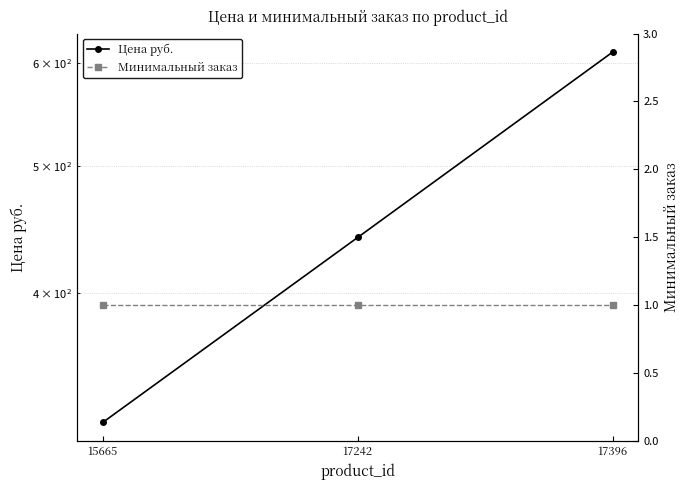

Reading right to left, what are all the values shown in this chart?

Цена руб.: 612	441	318
Минимальный заказ: 1	1	1